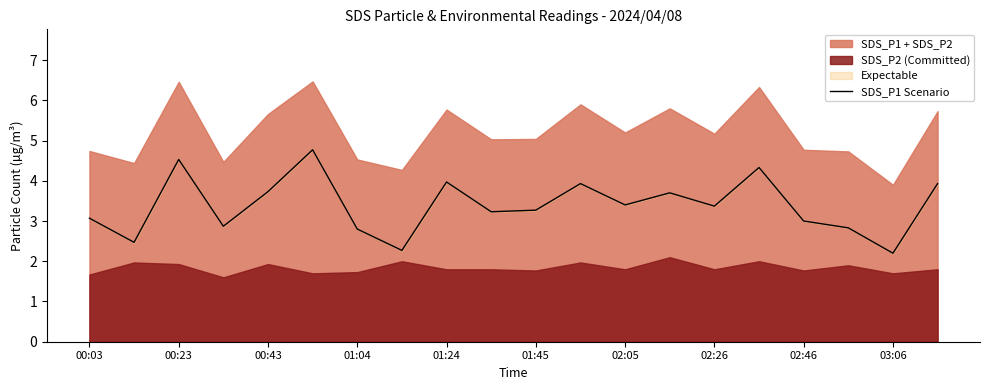

Is it true that SDS_P1 Scenario equals 7.6 at 00:23?

False